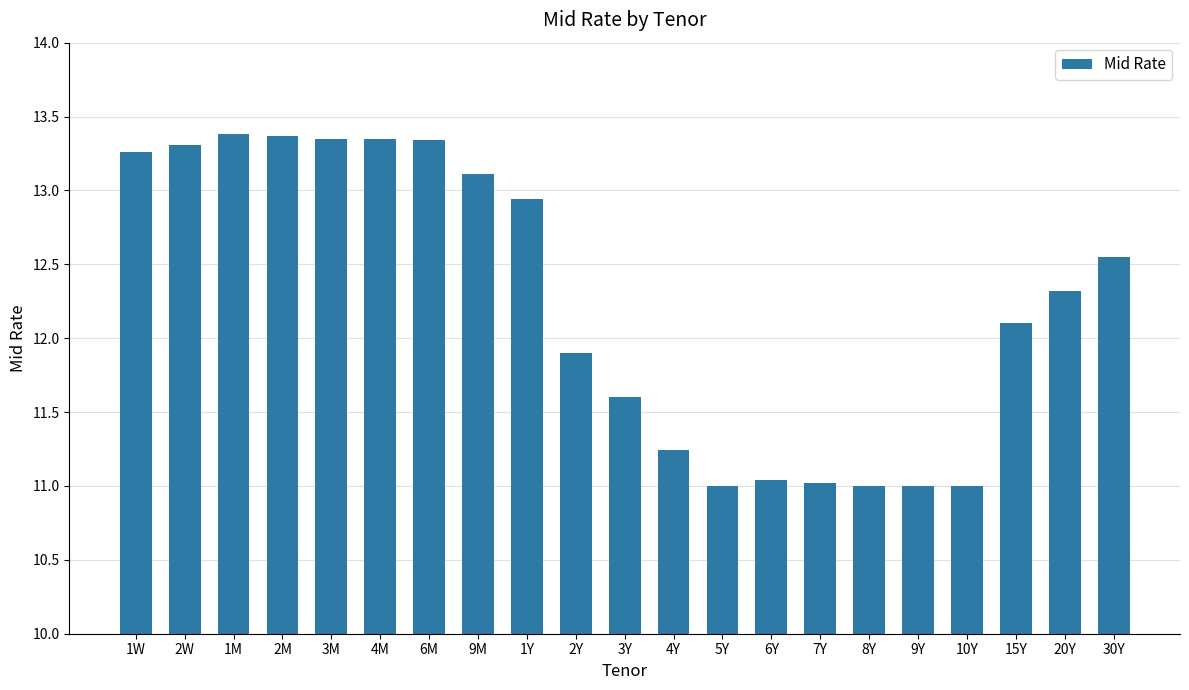

What is the difference between the values at 1M and 4Y?

2.1